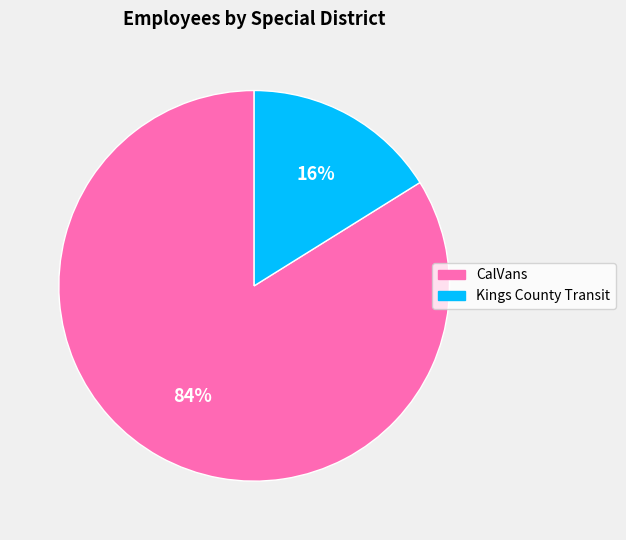

To the nearest percent, what is the average slice percentage?

50%